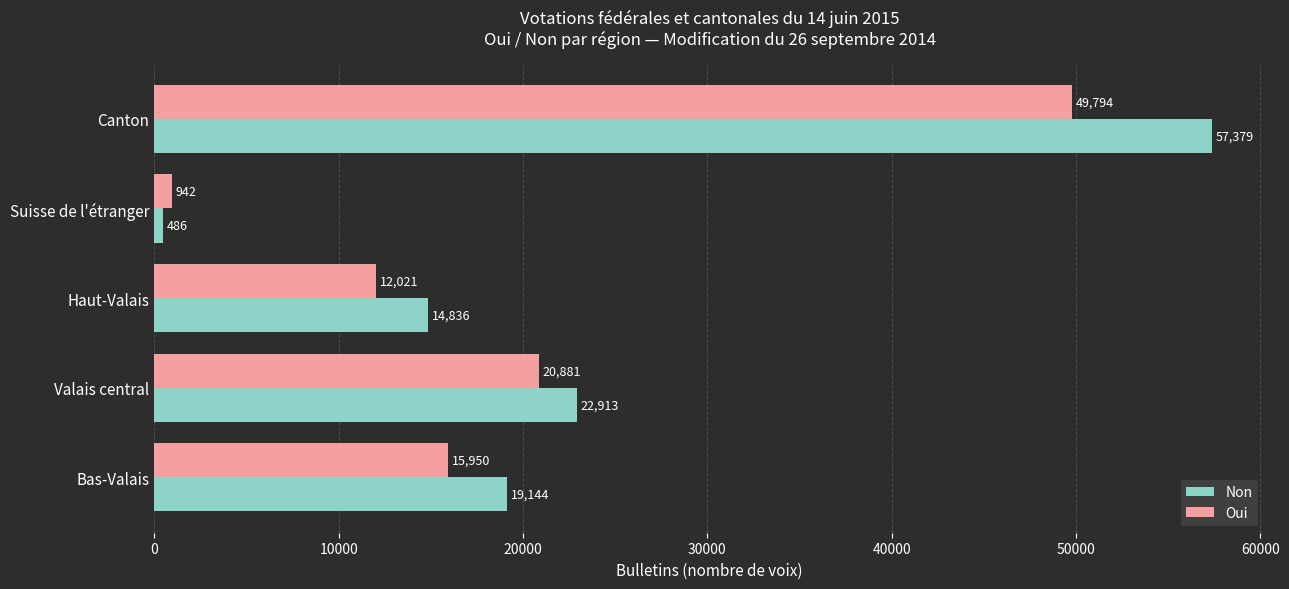

What is the sum of all Non values?

114758